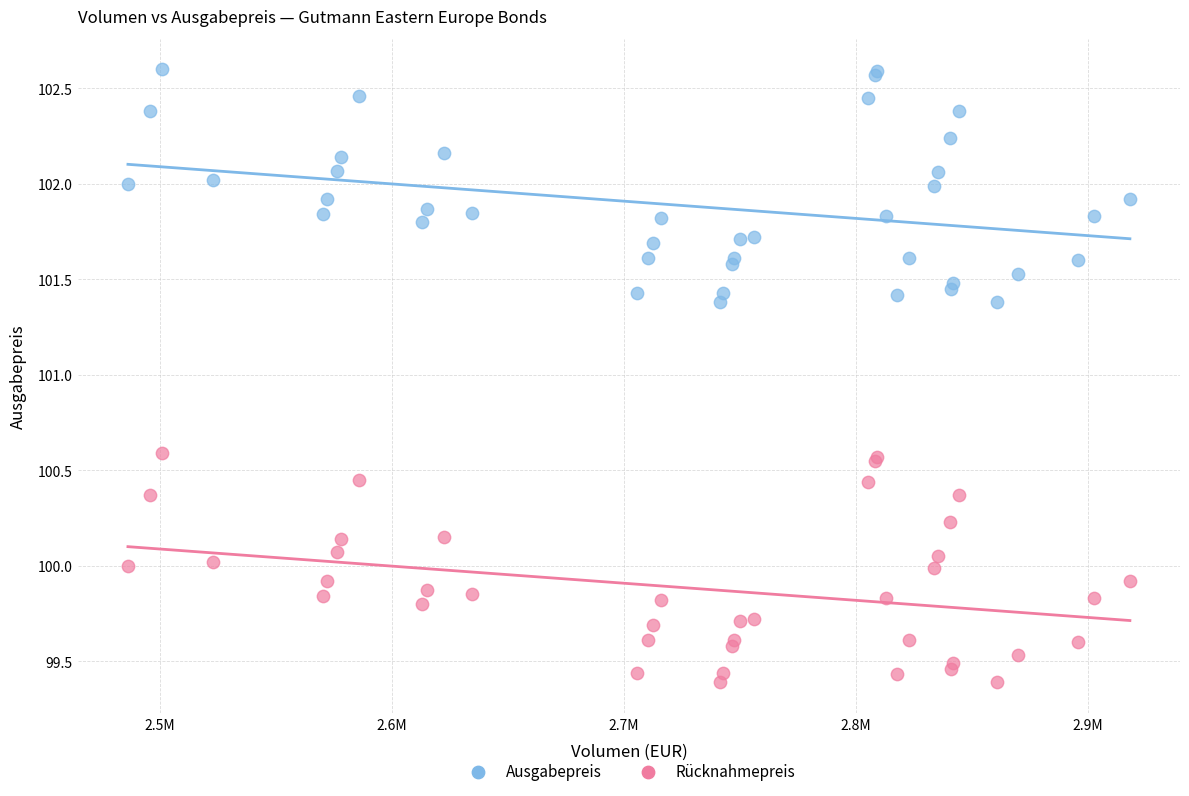

Which series reaches the maximum Y coordinate?

Ausgabepreis